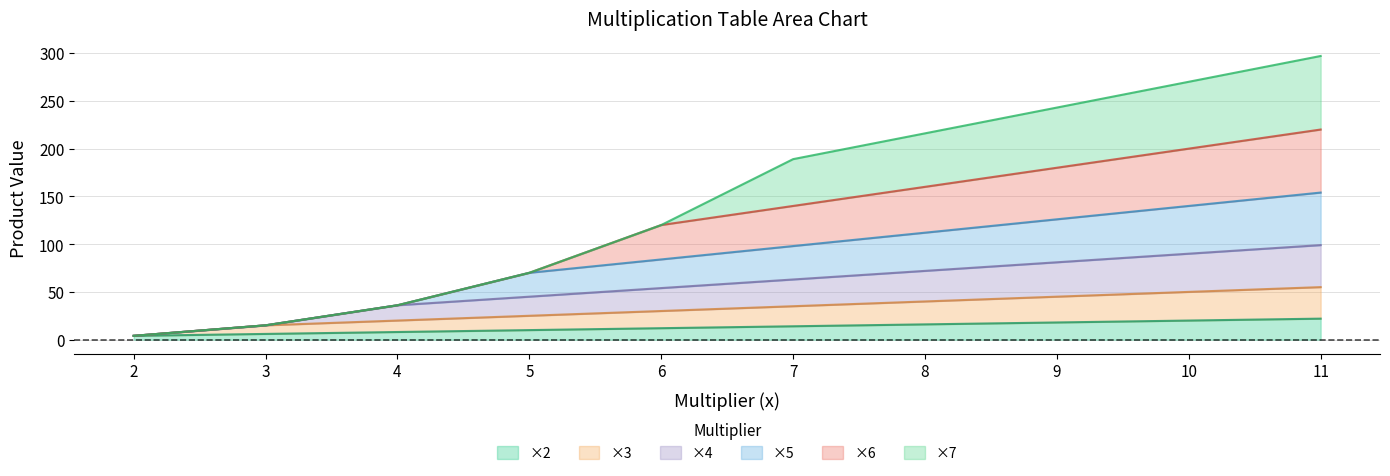

Which series has the widest spread of values?

times_5